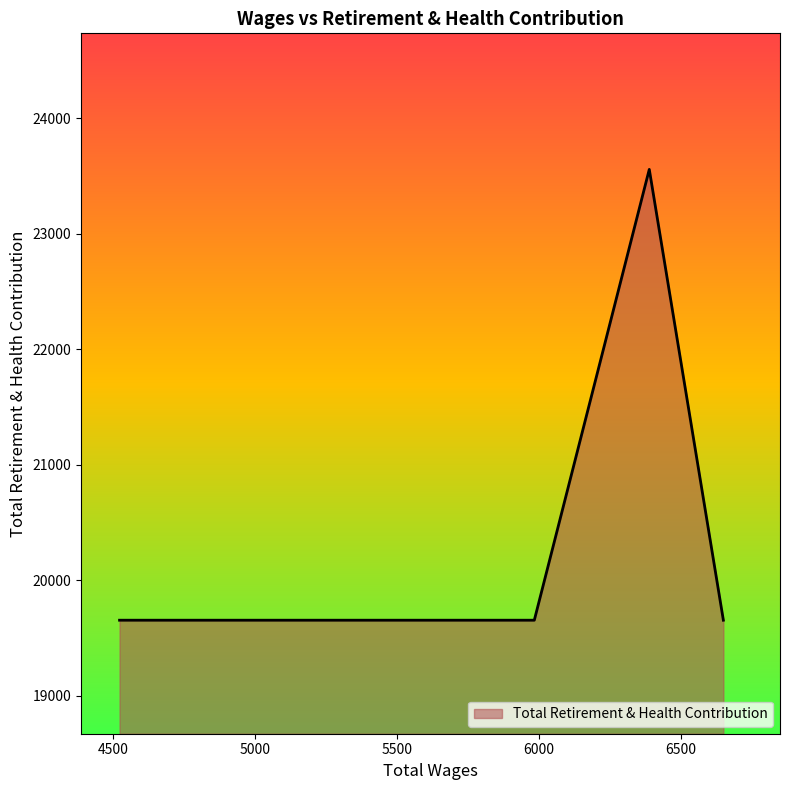

What is the average value?

20436